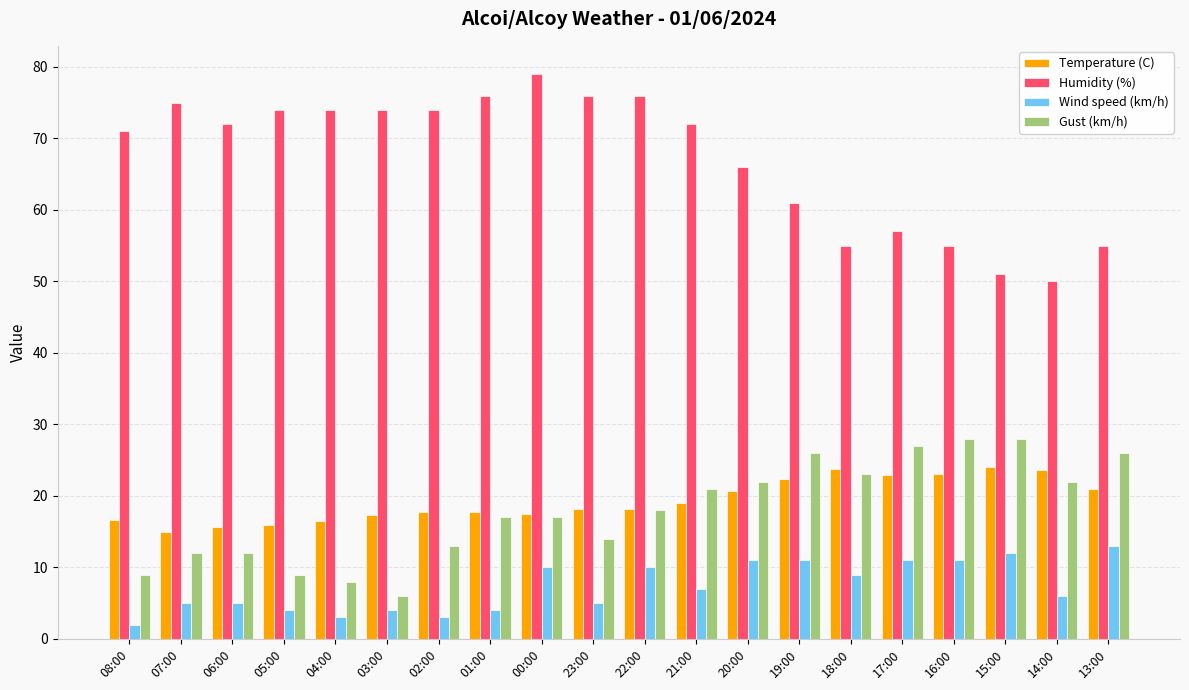

What is the difference between the Temperature (C) values at 16:00 and 13:00?

2.0